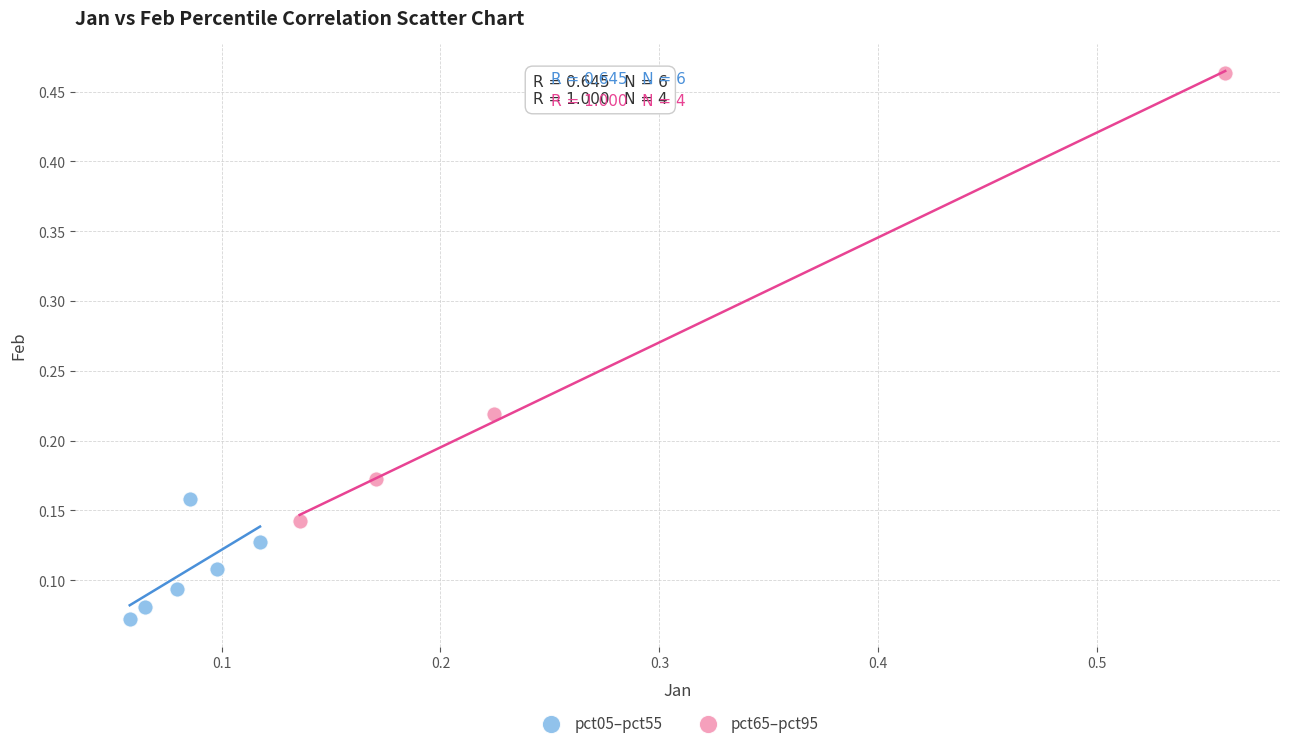

Which series contains the lowest Y value?

pct05–pct55